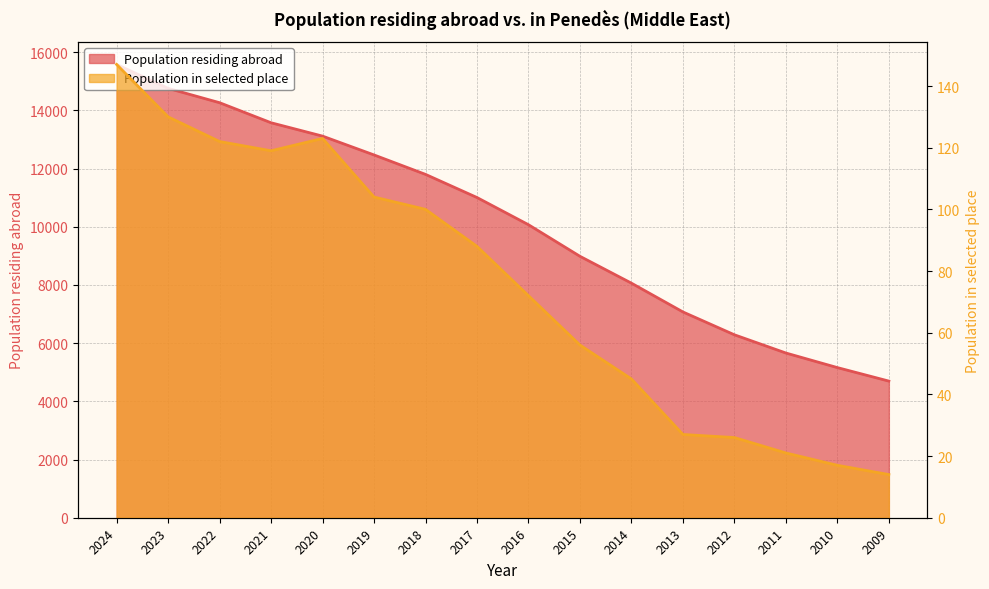

True or false: Population in selected place and Population residing abroad cross at least once.

False